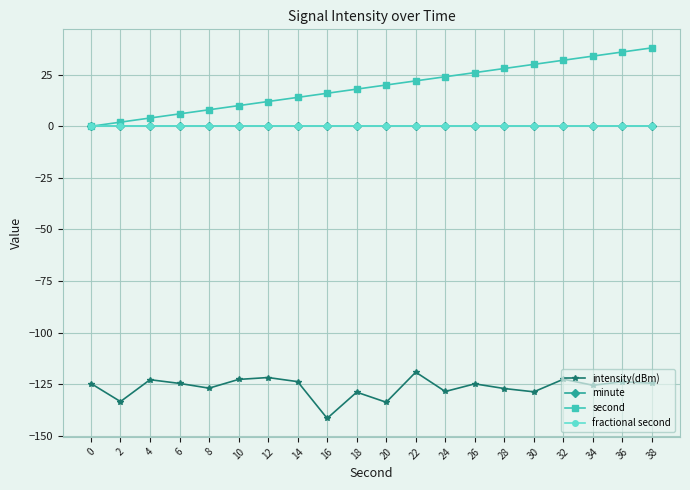

Is this an area chart (filled region under the line)?

No